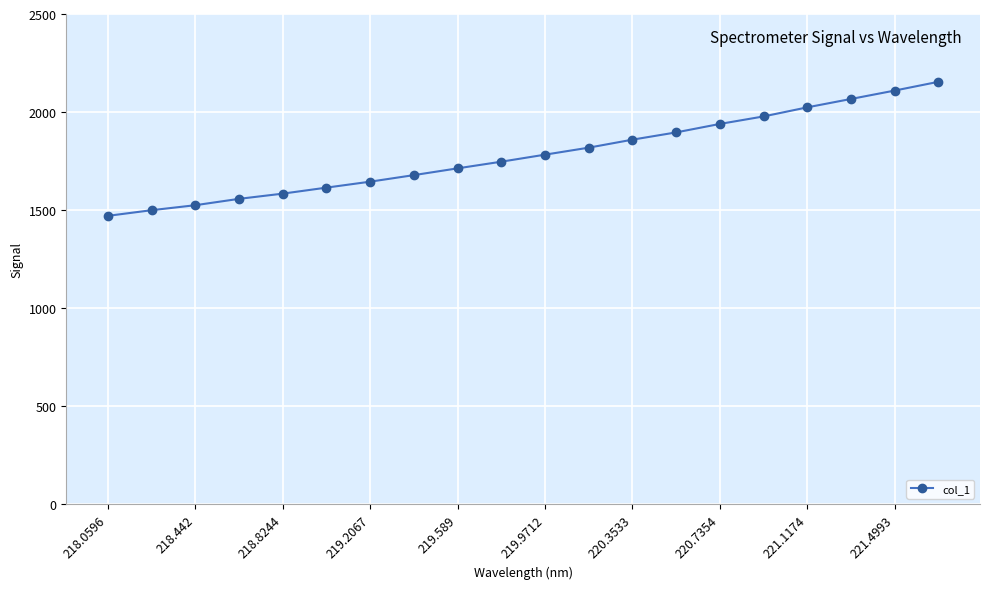

What is the greatest value displayed?

2154.3